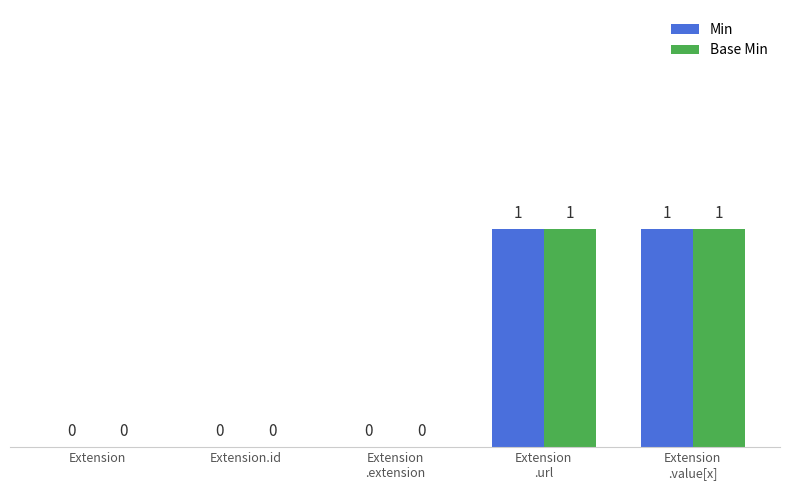

What is the sum of all Min values?

2